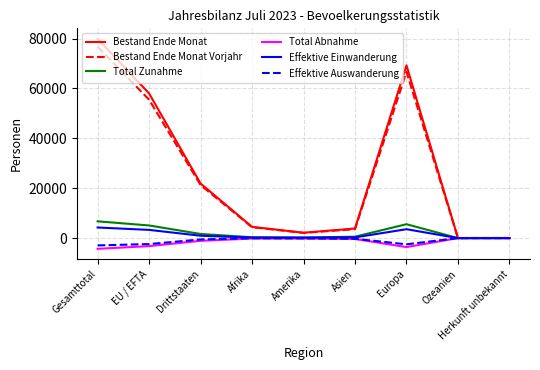

The value of Bestand Ende Monat at Drittstaaten is 30798. True or false?

False